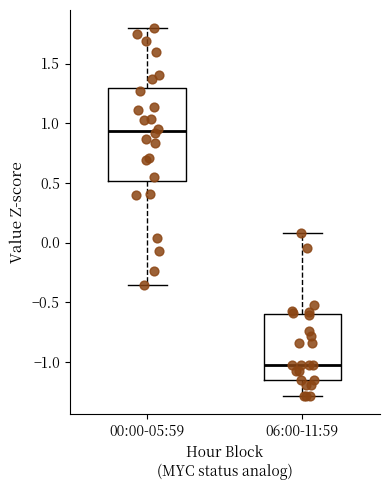

Reading left to right, transcribe this box plot: for each box, give where its median line is, the range the box spans, and where its two whiskers end, as read against the y-axis. The values are not printed on the chart, so give them approximately, as read against the axis.

00:00-05:59: median 0.95, box 0.50 to 1.30, whiskers -0.35 to 1.80
06:00-11:59: median -1.00, box -1.15 to -0.60, whiskers -1.30 to 0.10